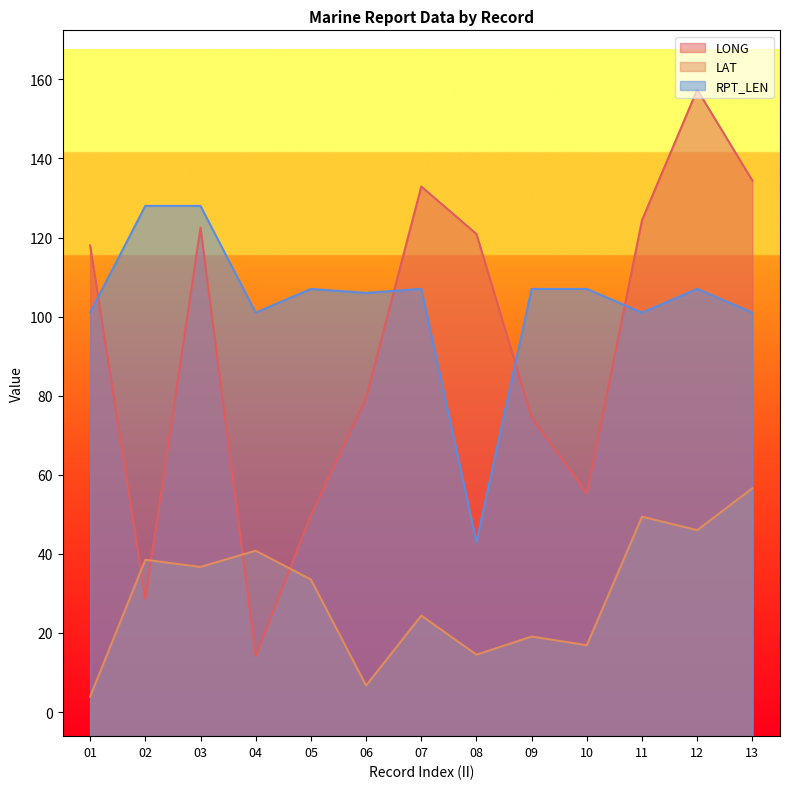

Which category has the lowest value across all series?

01